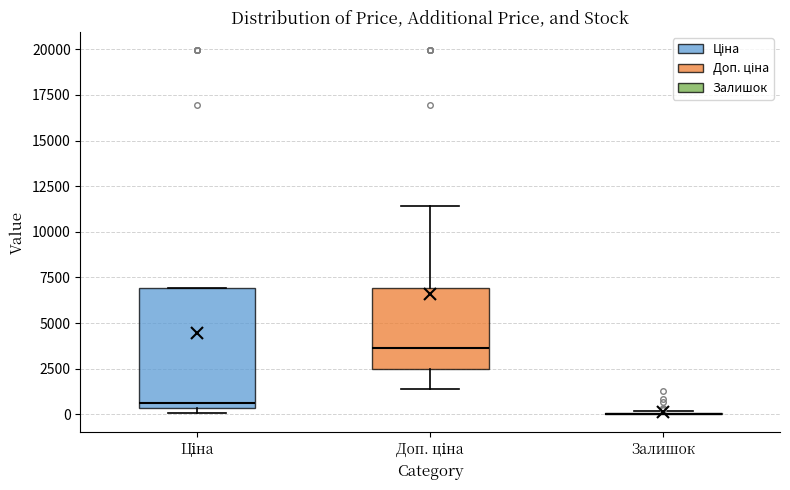

Reading left to right, transcribe this box plot: for each box, give where its median line is, the range the box spans, and where its two whiskers end, as read against the y-axis. The values are not printed on the chart, so give them approximately, as read against the axis.

Ціна: median 500 (just above the box's lower edge), box 500 to 7000, whiskers 0 to 7000
Доп. ціна: median 3500, box 2500 to 7000, whiskers 1500 to 11500
Залишок: box collapsed to a line at 0, whiskers 0 to 0